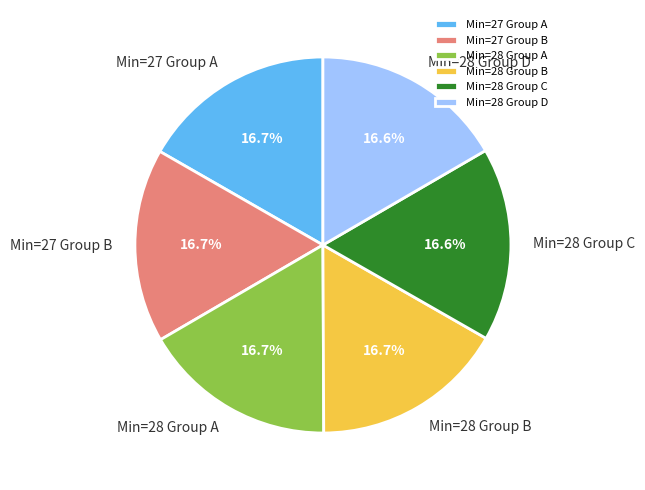

How much of the chart is everything except Min=28 Group D?

83.4%